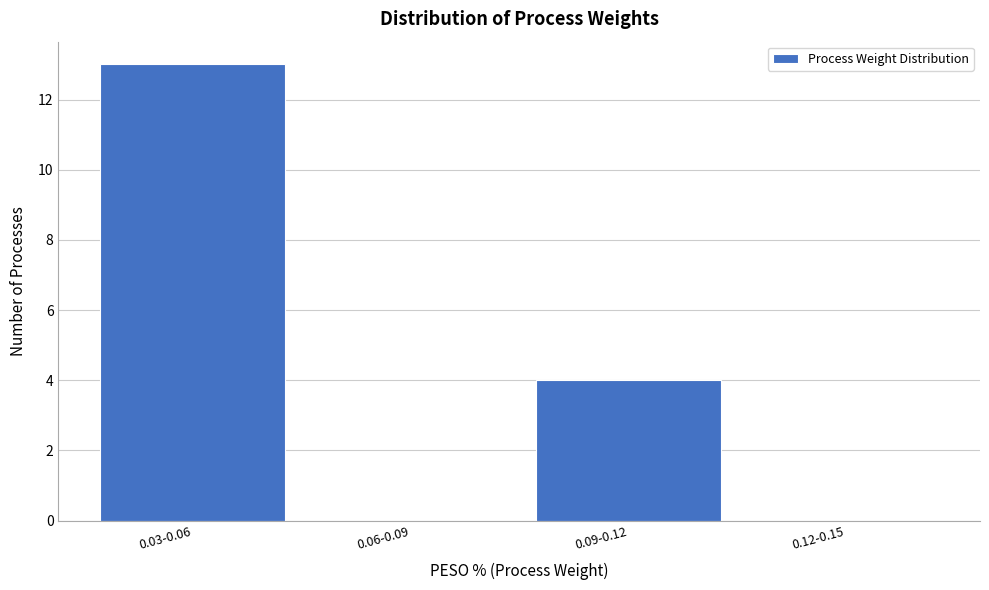

Reading left to right, what are all the values shown in this chart?

0.03-0.06=13	0.06-0.09=0	0.09-0.12=4	0.12-0.15=0